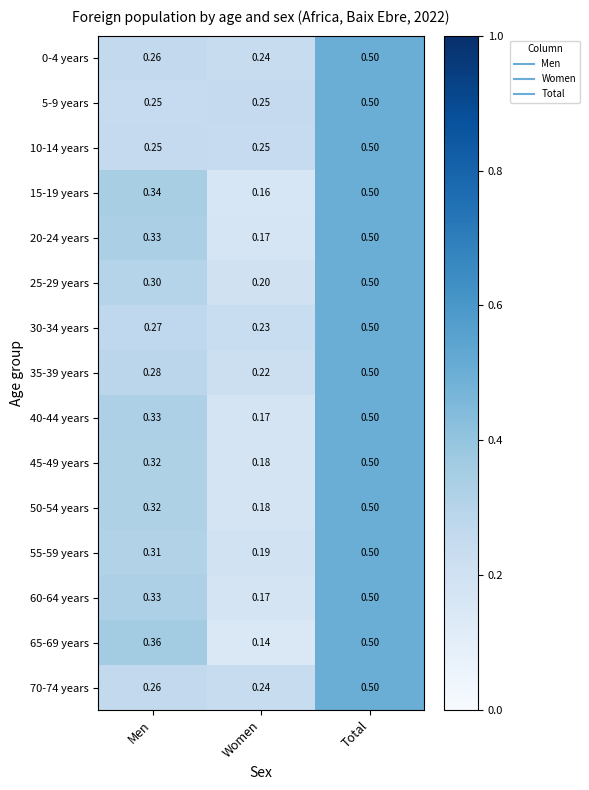

At which label does 60-64 years reach its peak?

Total